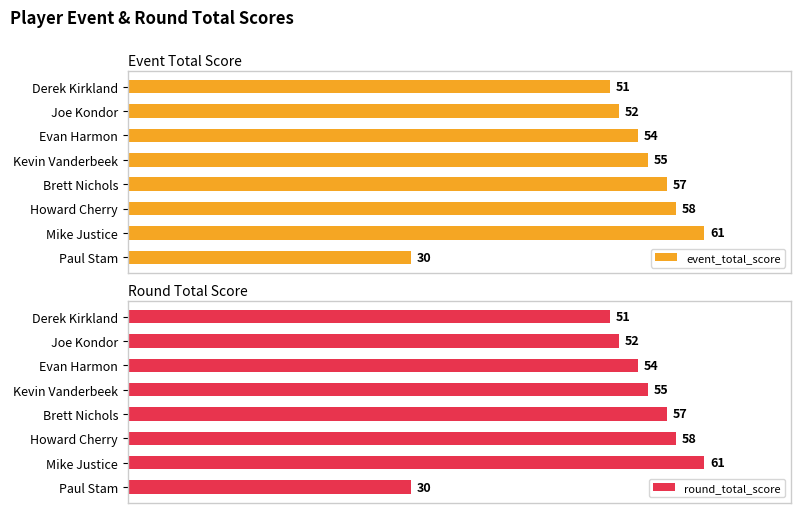

At which label does round_total_score reach its peak?

Mike Justice